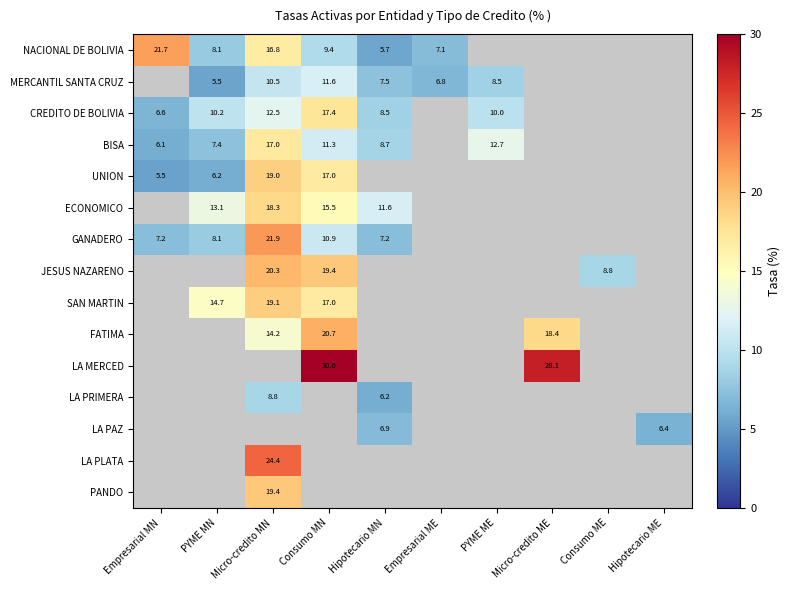

Is the value of UNION at Consumo MN greater than the value of FATIMA at Micro-credito MN?

Yes